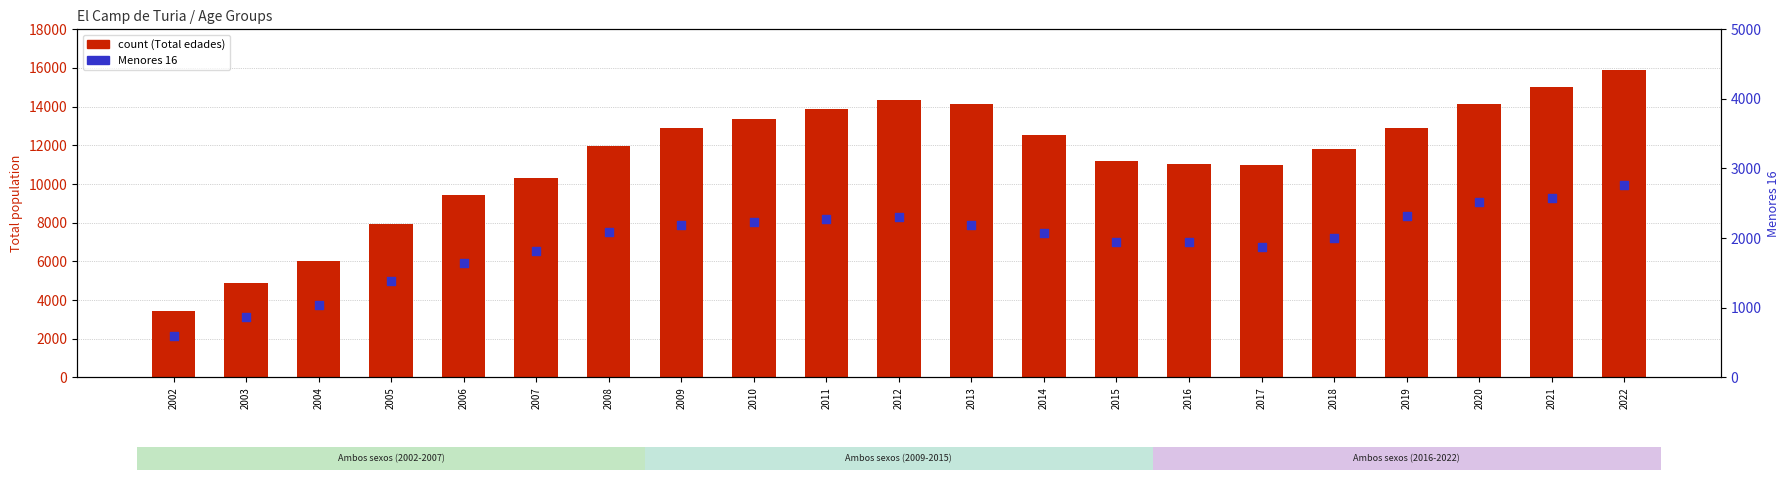

Which series has the largest total across all categories?

count